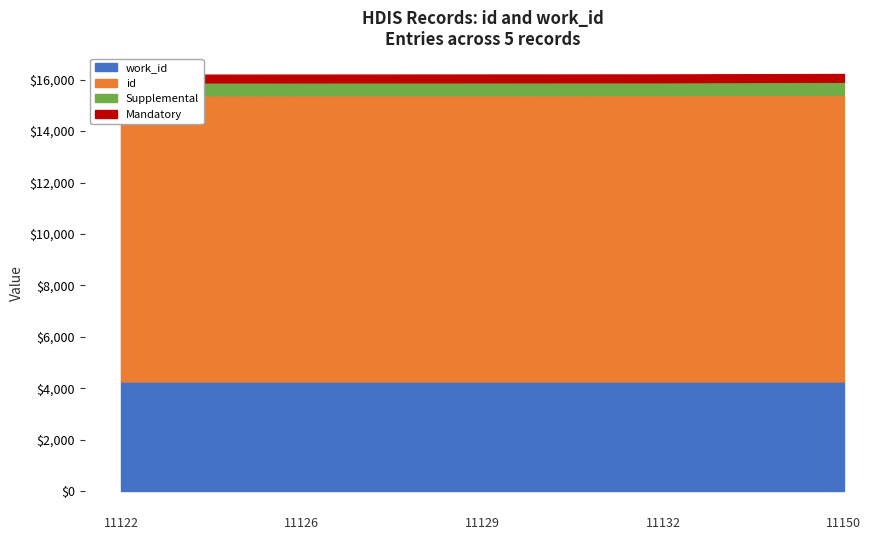

Where is id nearest to the value 11136?

11132